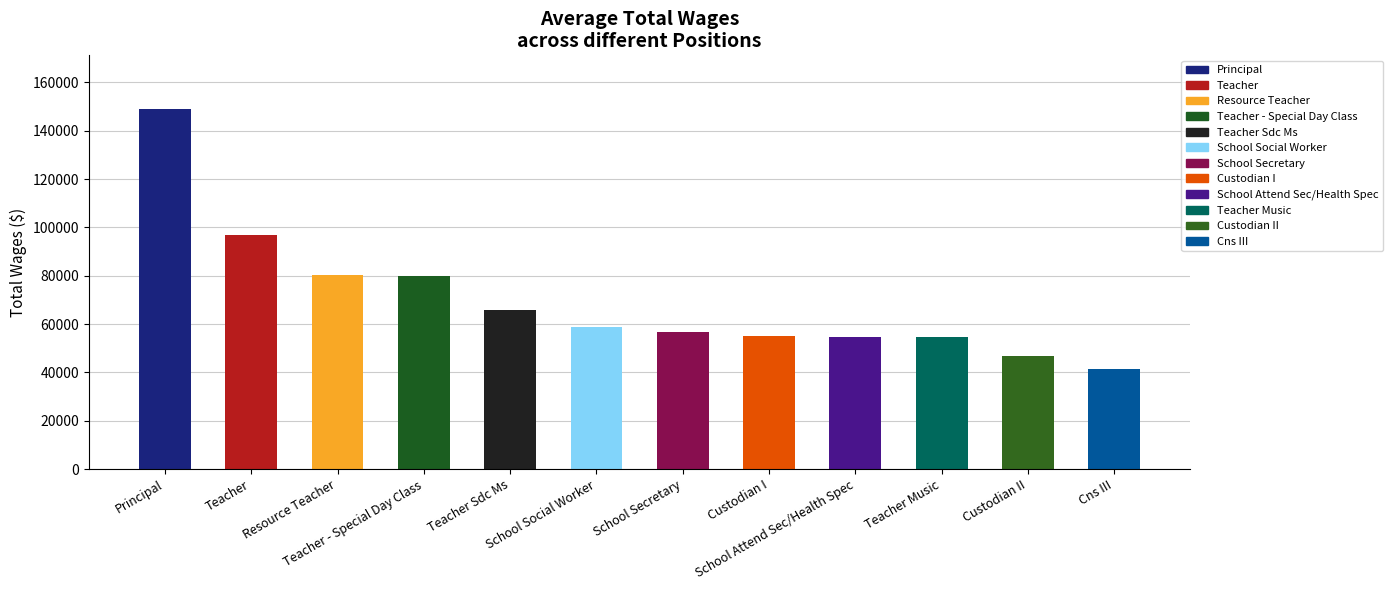

What is the average value?

69978